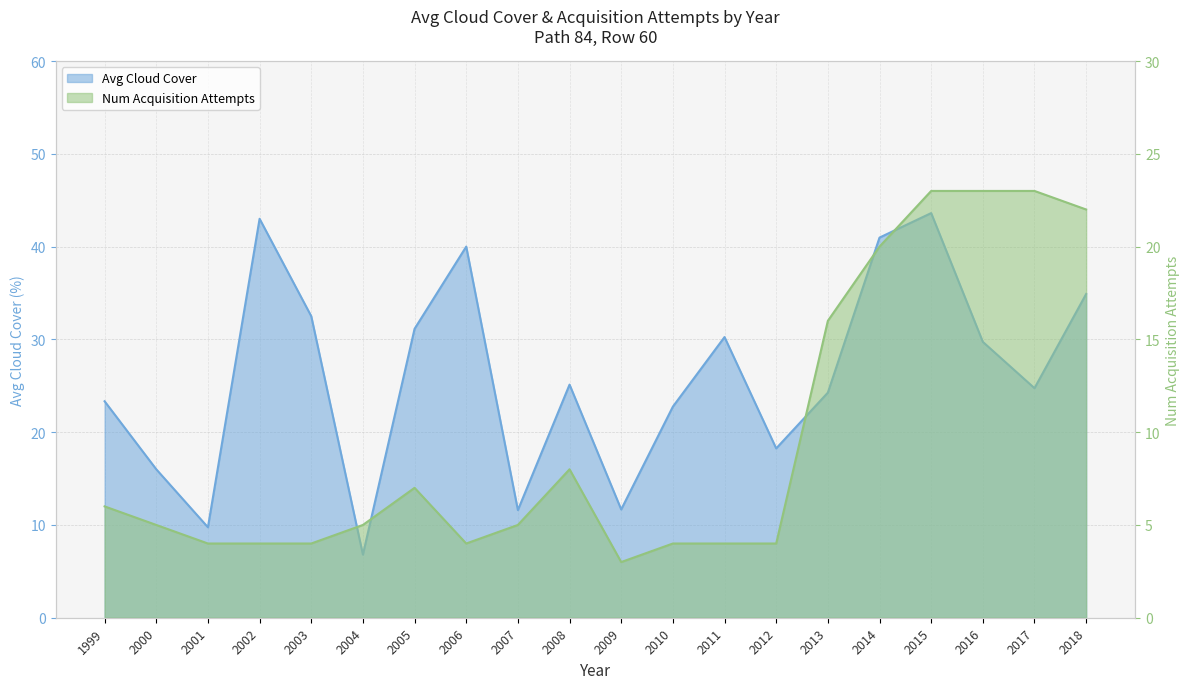

Is it true that Num Acquisition Attempts equals 4.0 at 2003?

True